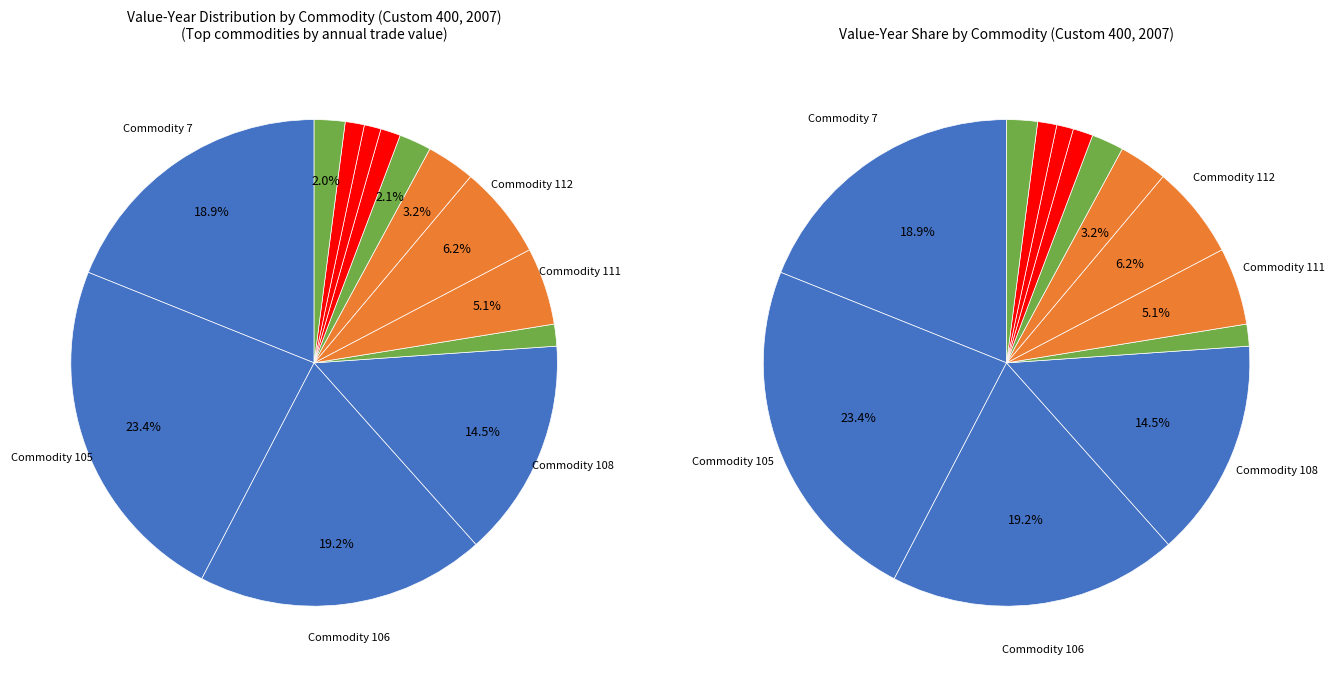

What is the change in value from 117 to 137?

-9220021